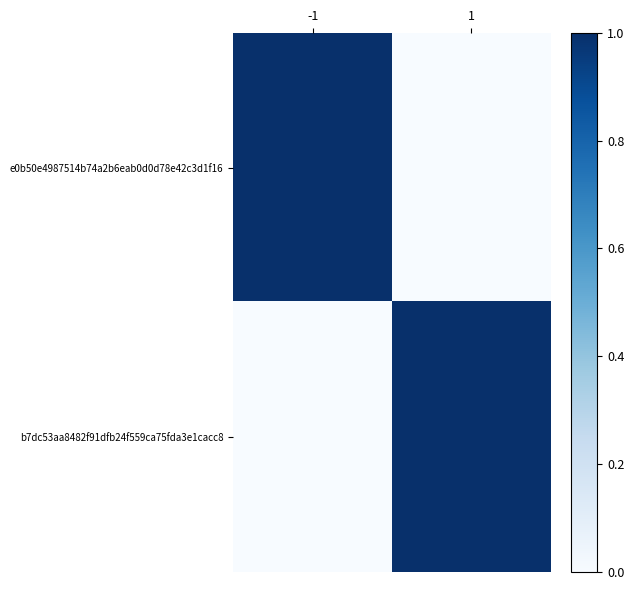

At how many categories does at least one series exceed 0?

2